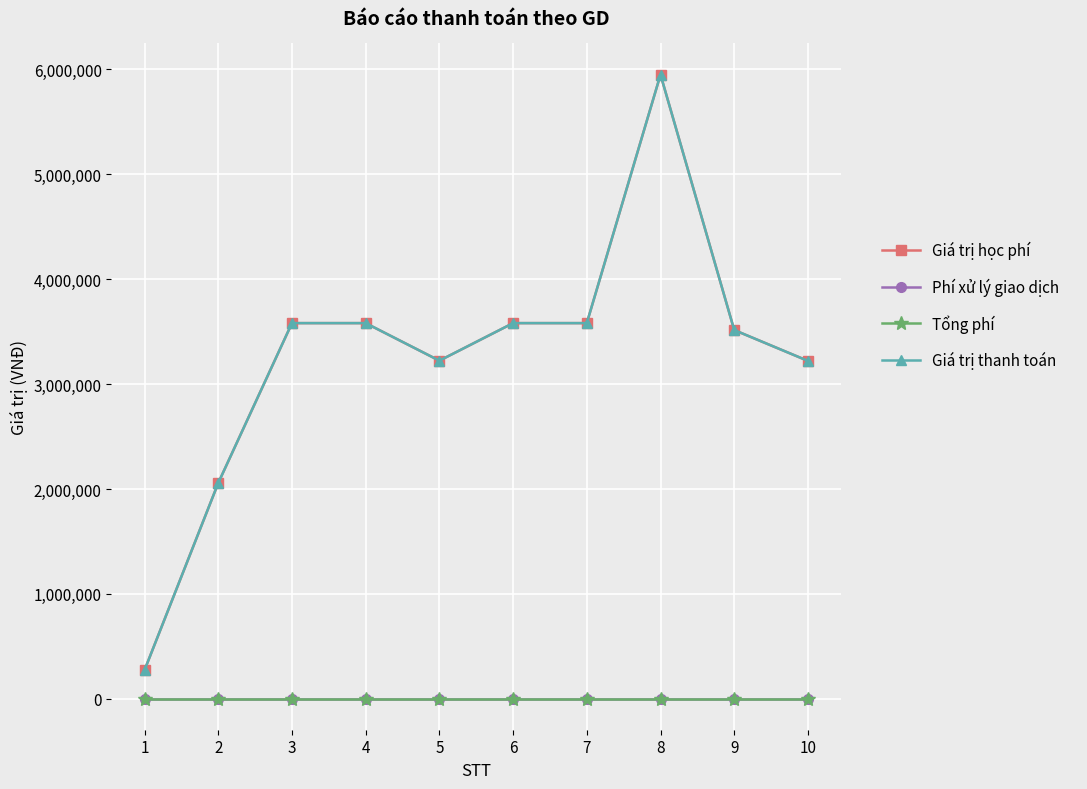

Is this an area chart (filled region under the line)?

No